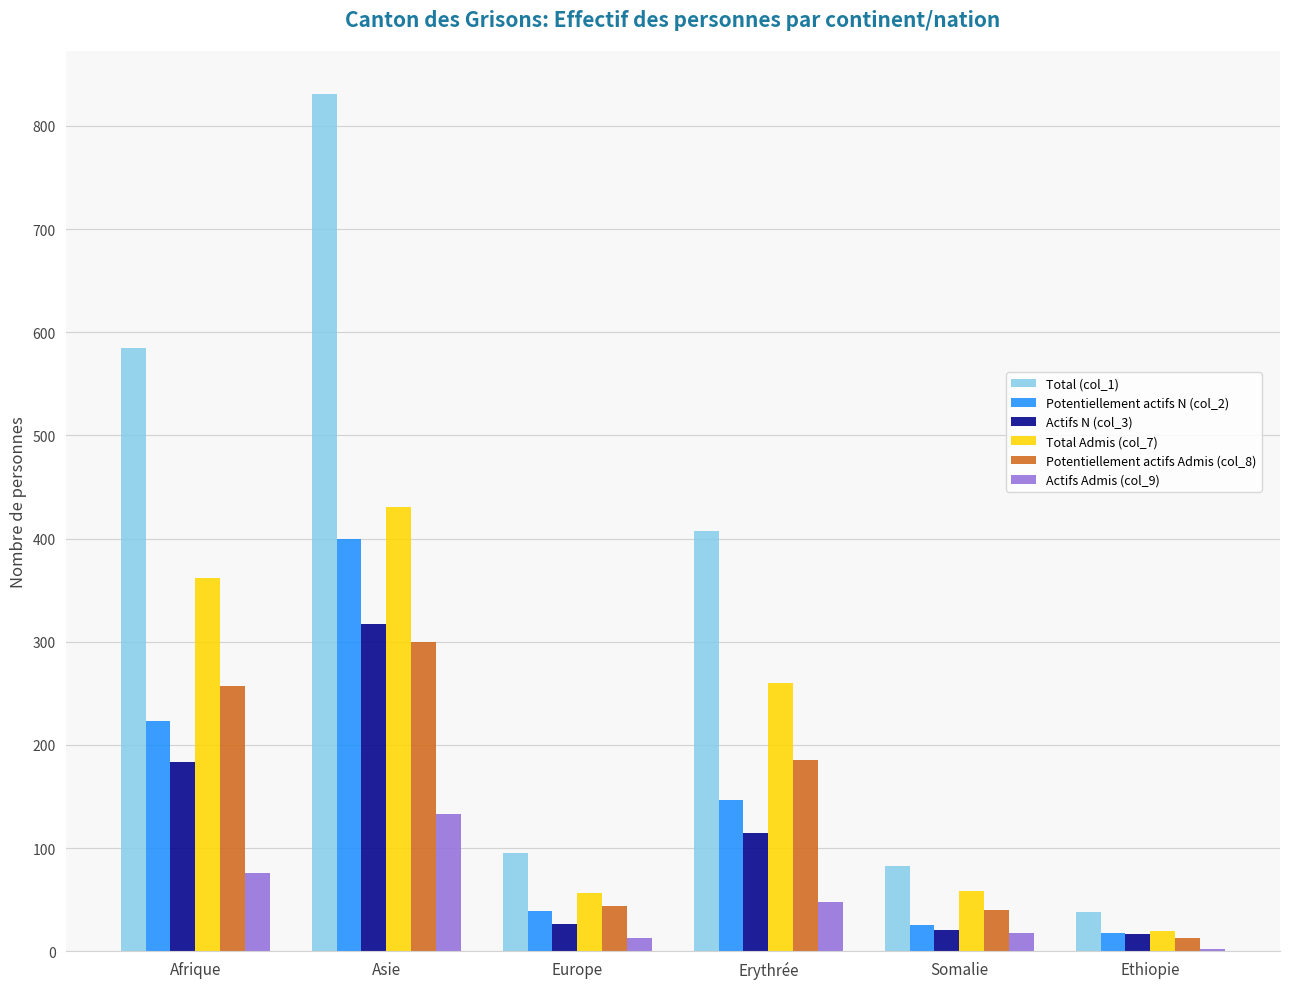

Between Afrique and Somalie, which series saw the biggest shift?

Total (col_1)